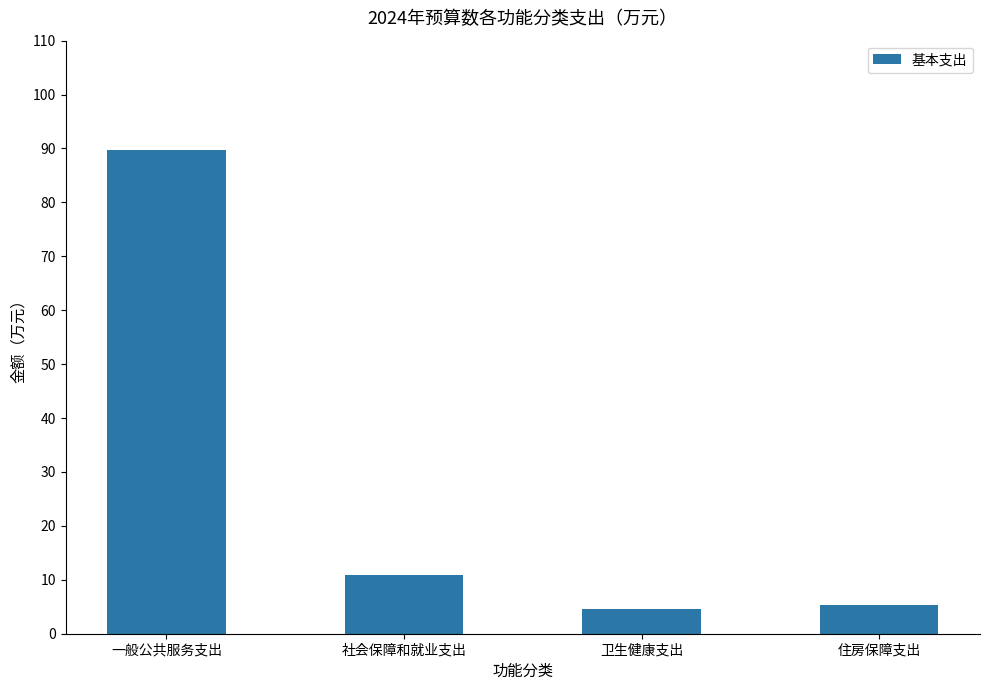

What is the average value?

27.6